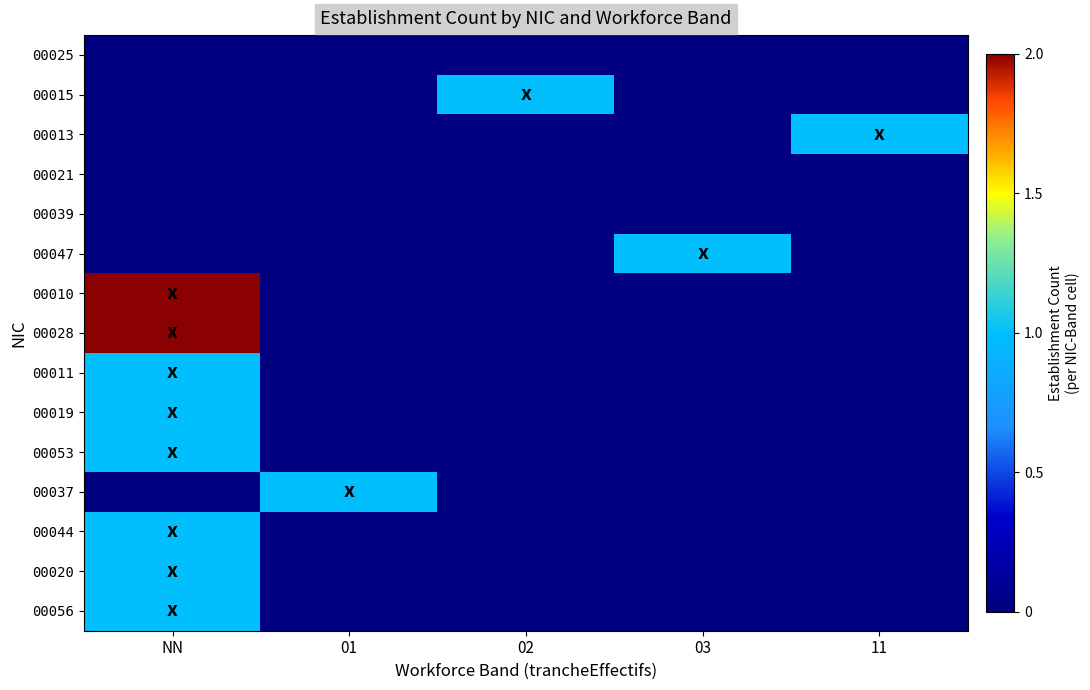

What is the total value across all series at NN?

10